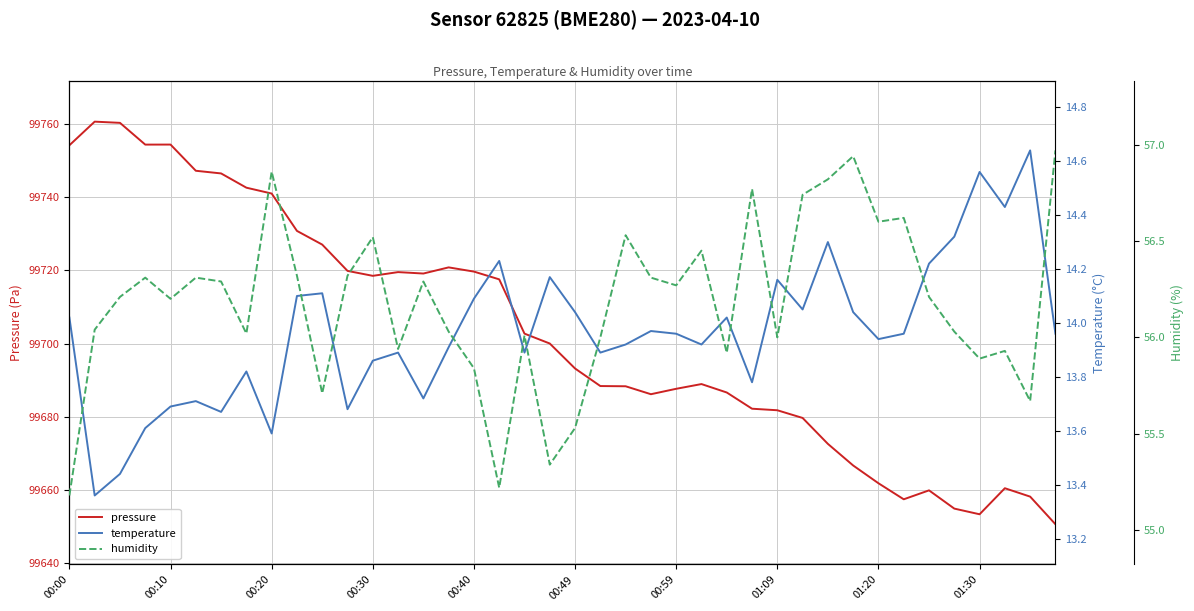

The pressure series shows 99661.9 at 01:20. True or false?

True